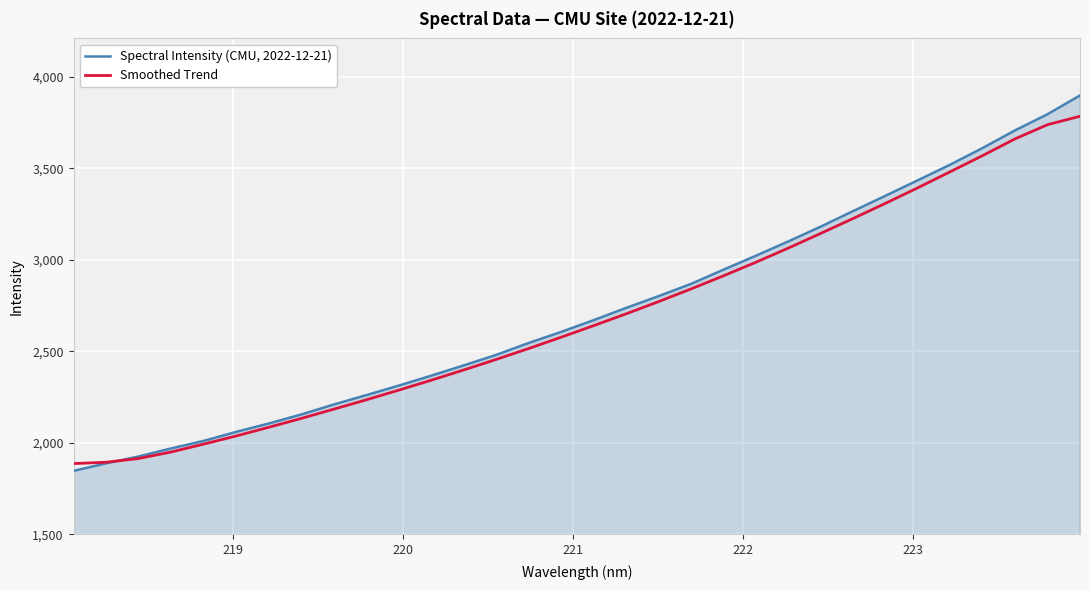

Which series has the widest spread of values?

Spectral Intensity (CMU, 2022-12-21)